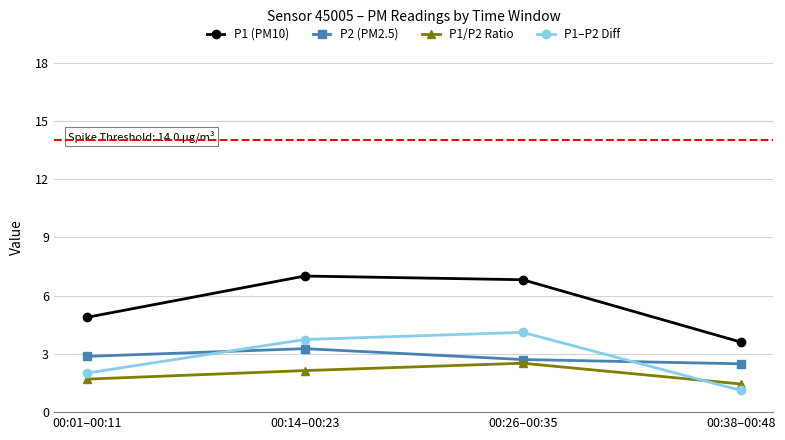

At 00:38–00:48, list the series in order from smallest to largest.

P1–P2 Diff, P1/P2 Ratio, P2 (PM2.5), P1 (PM10)